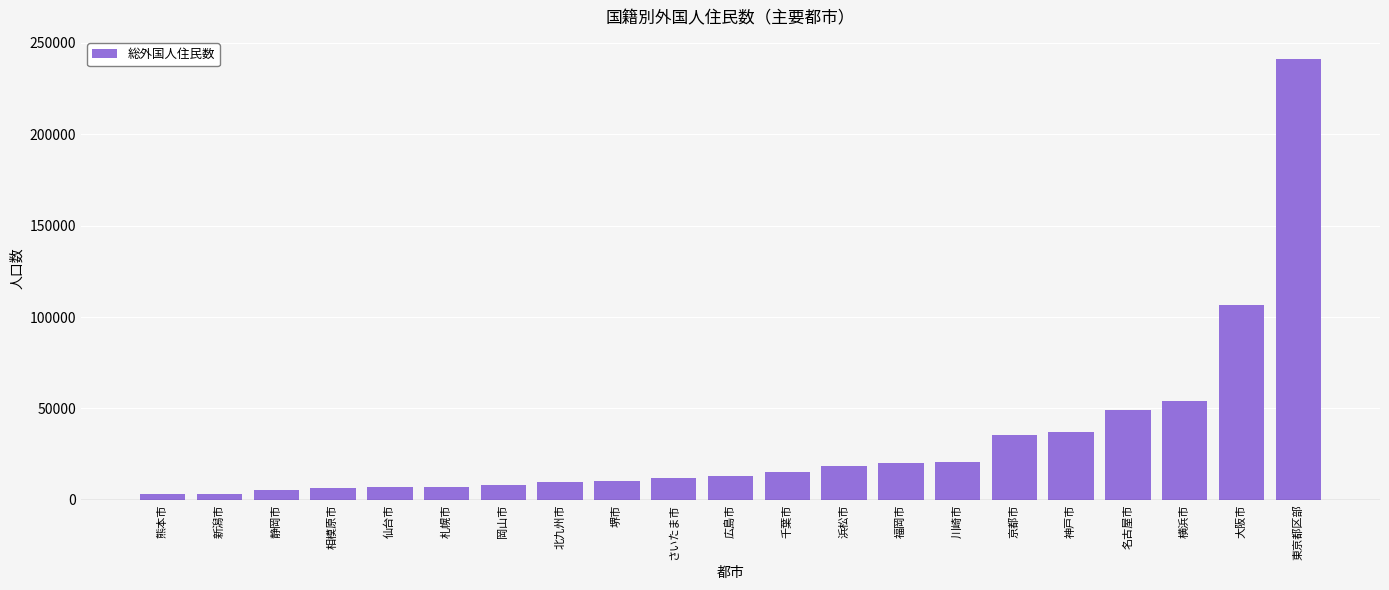

Approximately how many times larger is the value at 横浜市 compared to 北九州市?

5.4